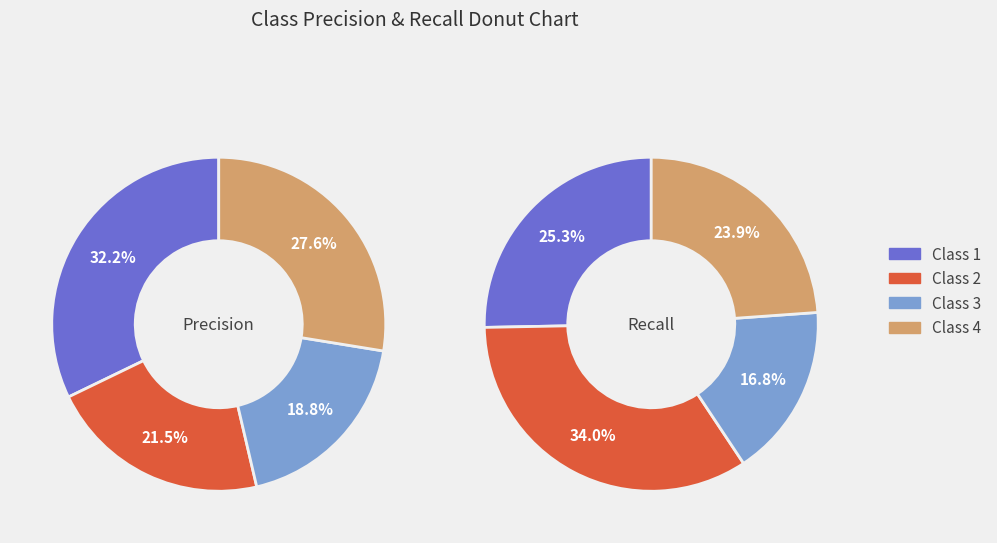

Is the sum of 2 and 3 greater than half?

No